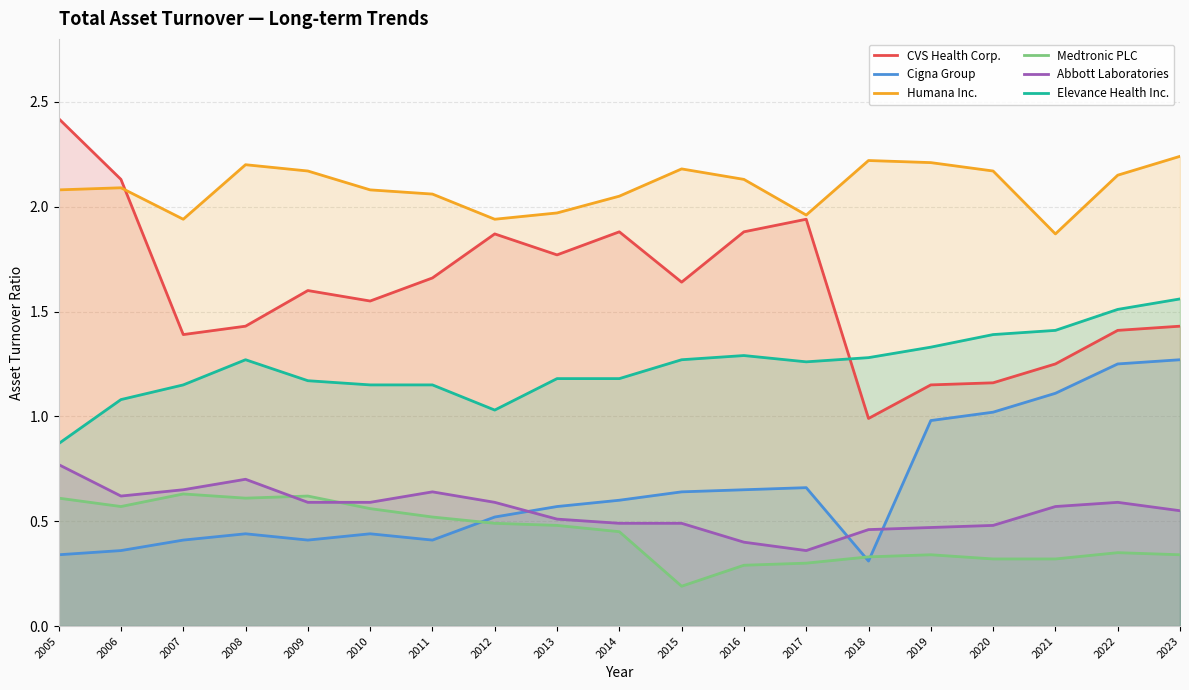

Which has a higher value, 2011 or 2021?

2011